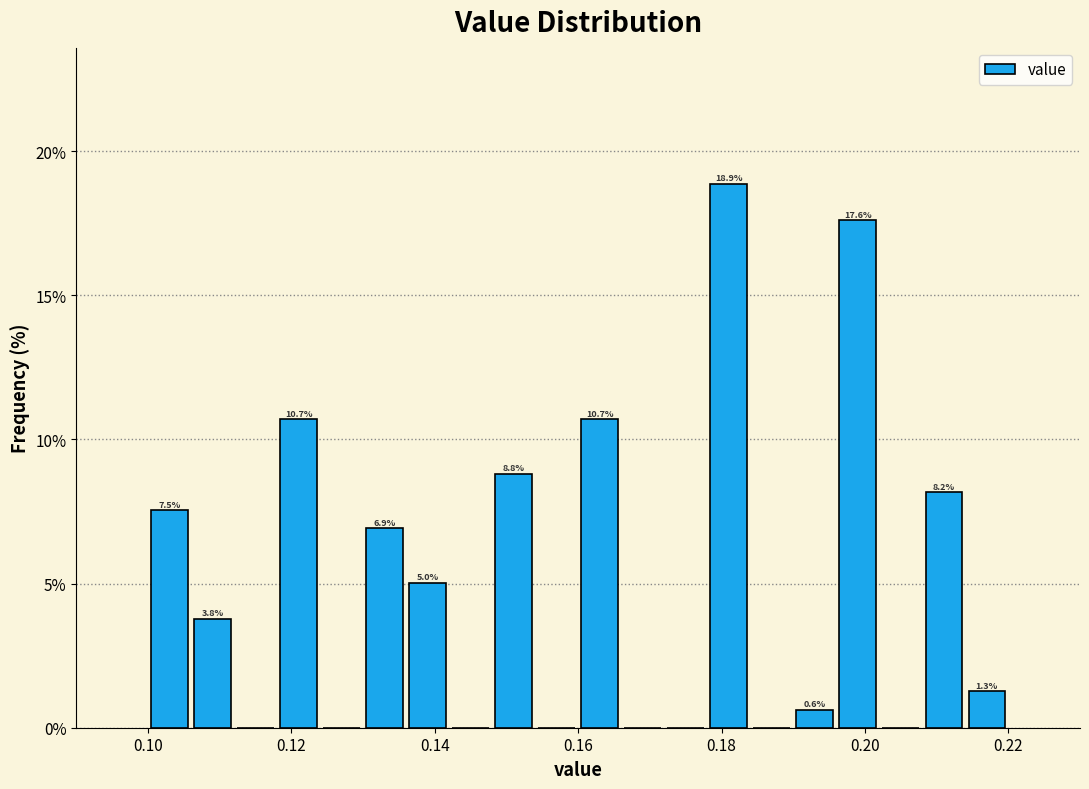

Around what value on the x-axis is the tallest bar? Give the approximate position of its centre, as read against the axis.

0.182